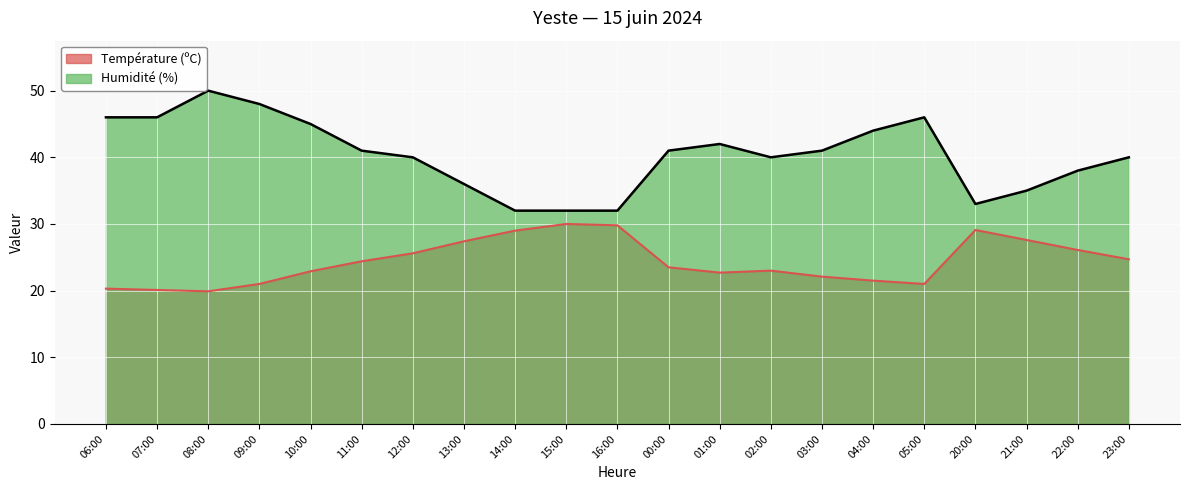

True or false: Humidité (%) and Température (ºC) cross at least once.

False